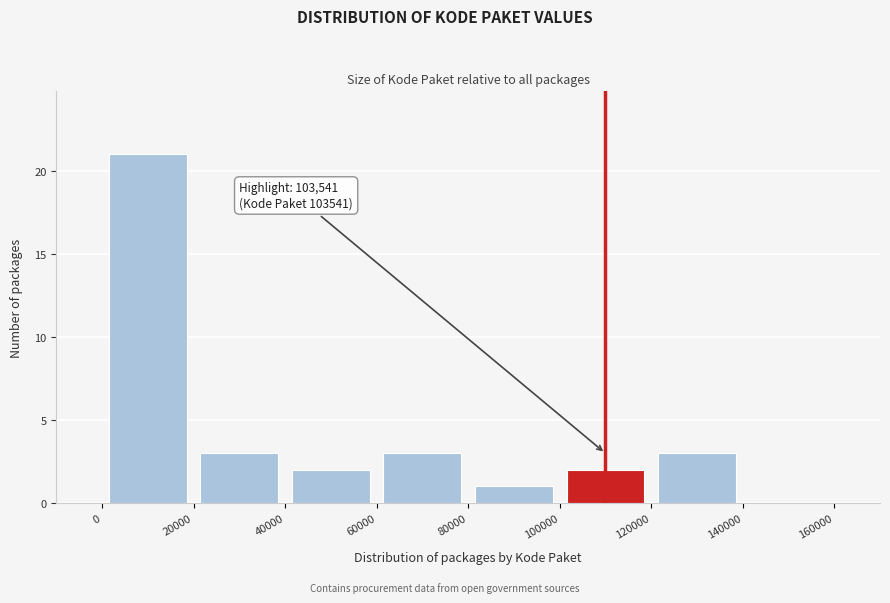

Over which range of the x-axis is the bar tallest?

0 to 20000